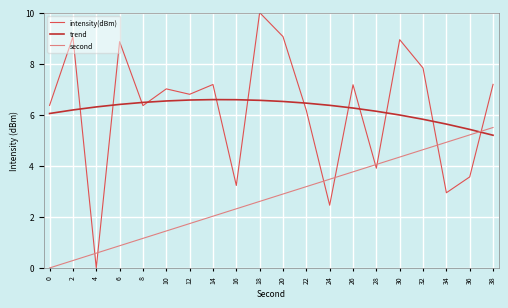

True or false: second has a value of 1.5 at 24.

False